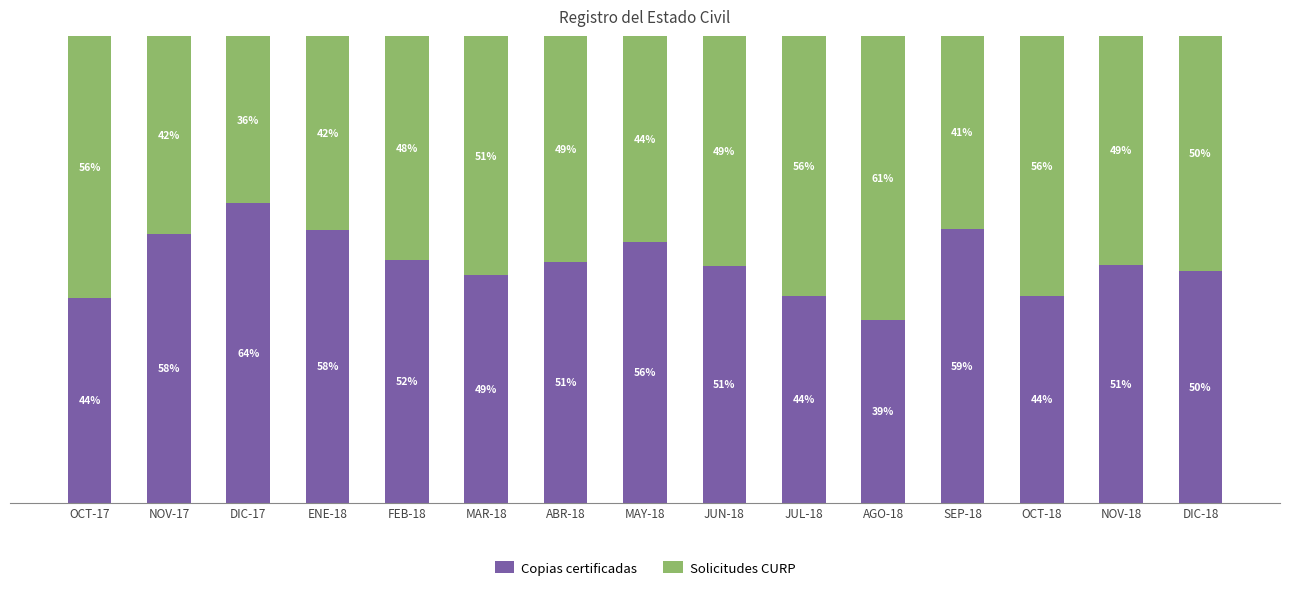

At which label does Copias certificadas first exceed 50?

NOV-17